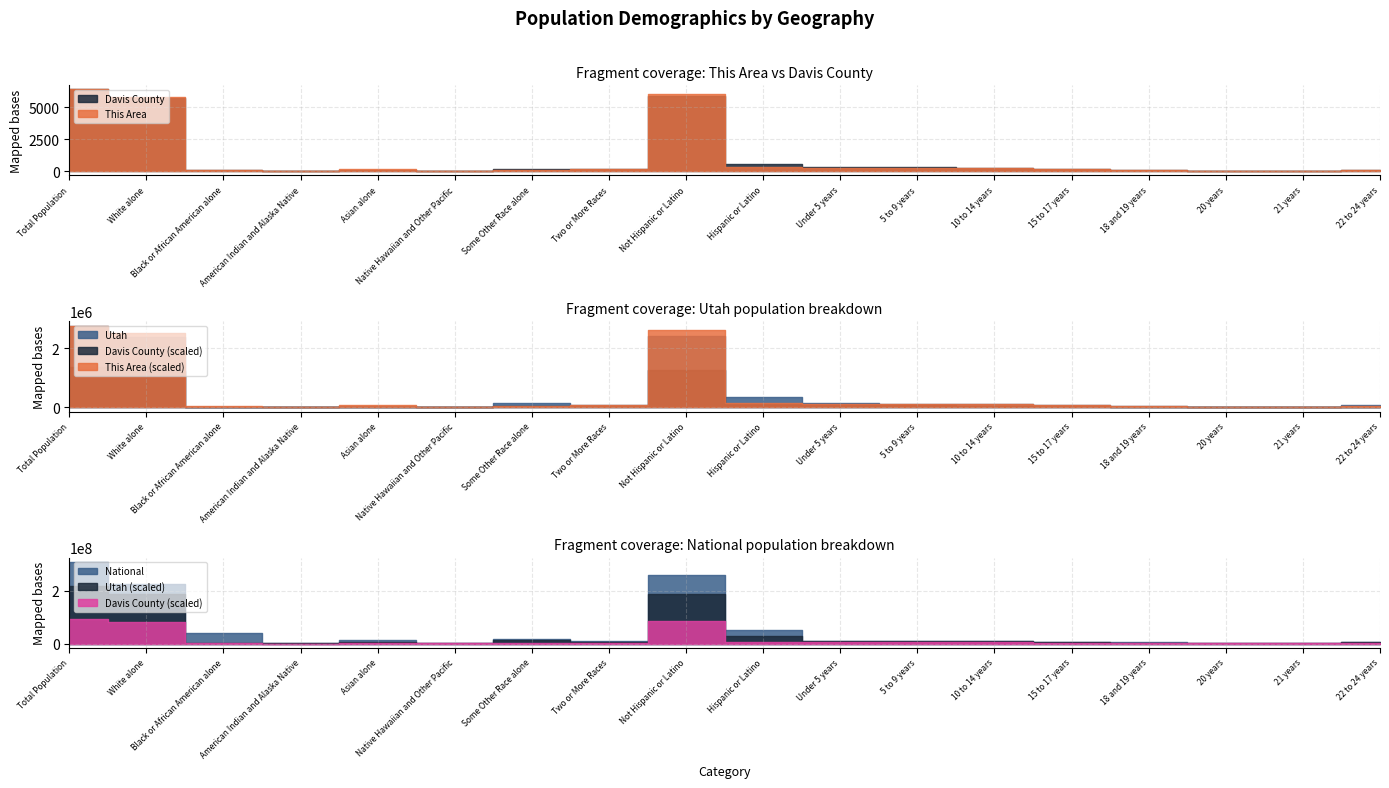

True or false: This Area and Davis County intersect in this chart.

False